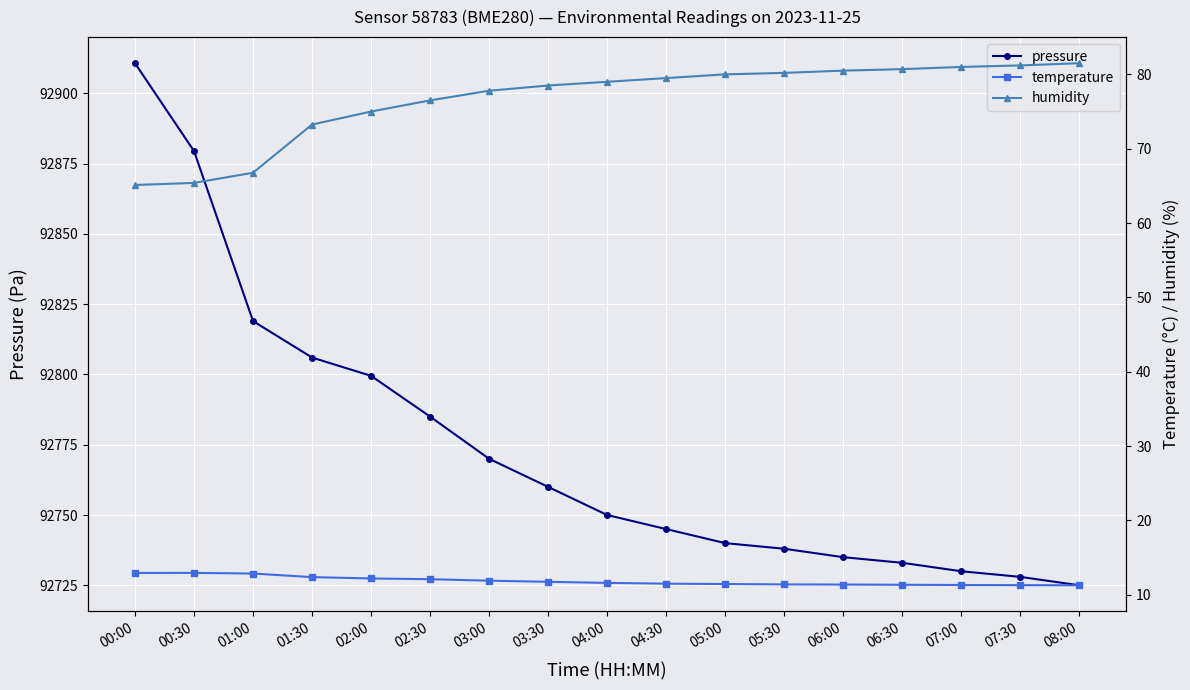

Is the value of pressure at 06:30 greater than the value of humidity at 05:00?

Yes